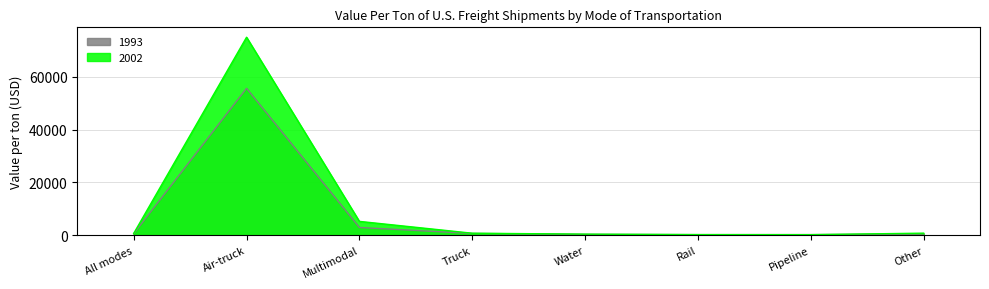

True or false: 1993 has a value of 176 at Rail.

True